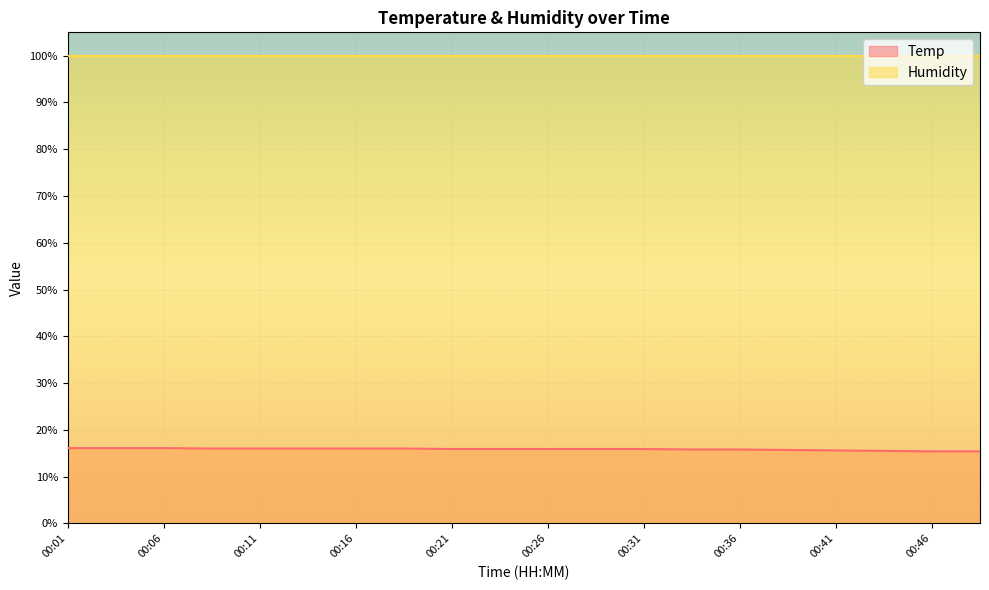

True or false: the data has more than 0 interior local peaks.

False